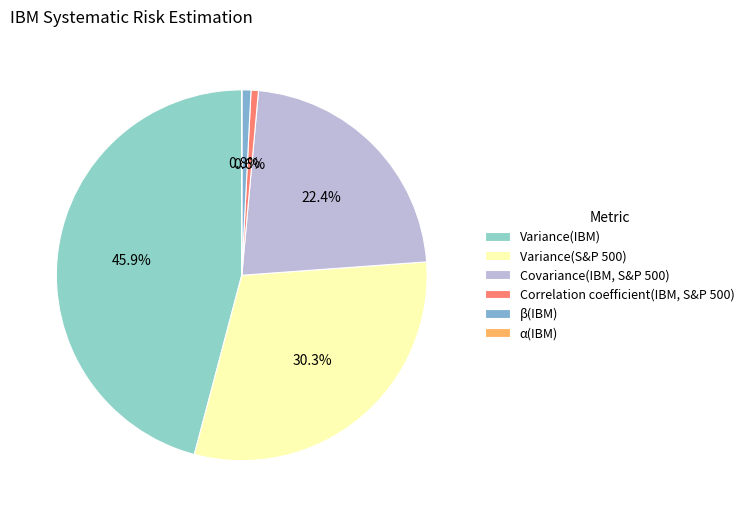

Combined, what portion of the pie is β(IBM) and Variance(IBM)?

46.7%